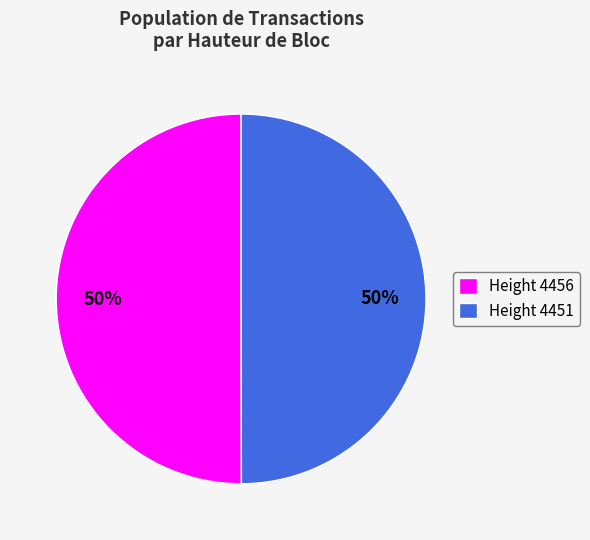

How many slices are in this pie chart?

2